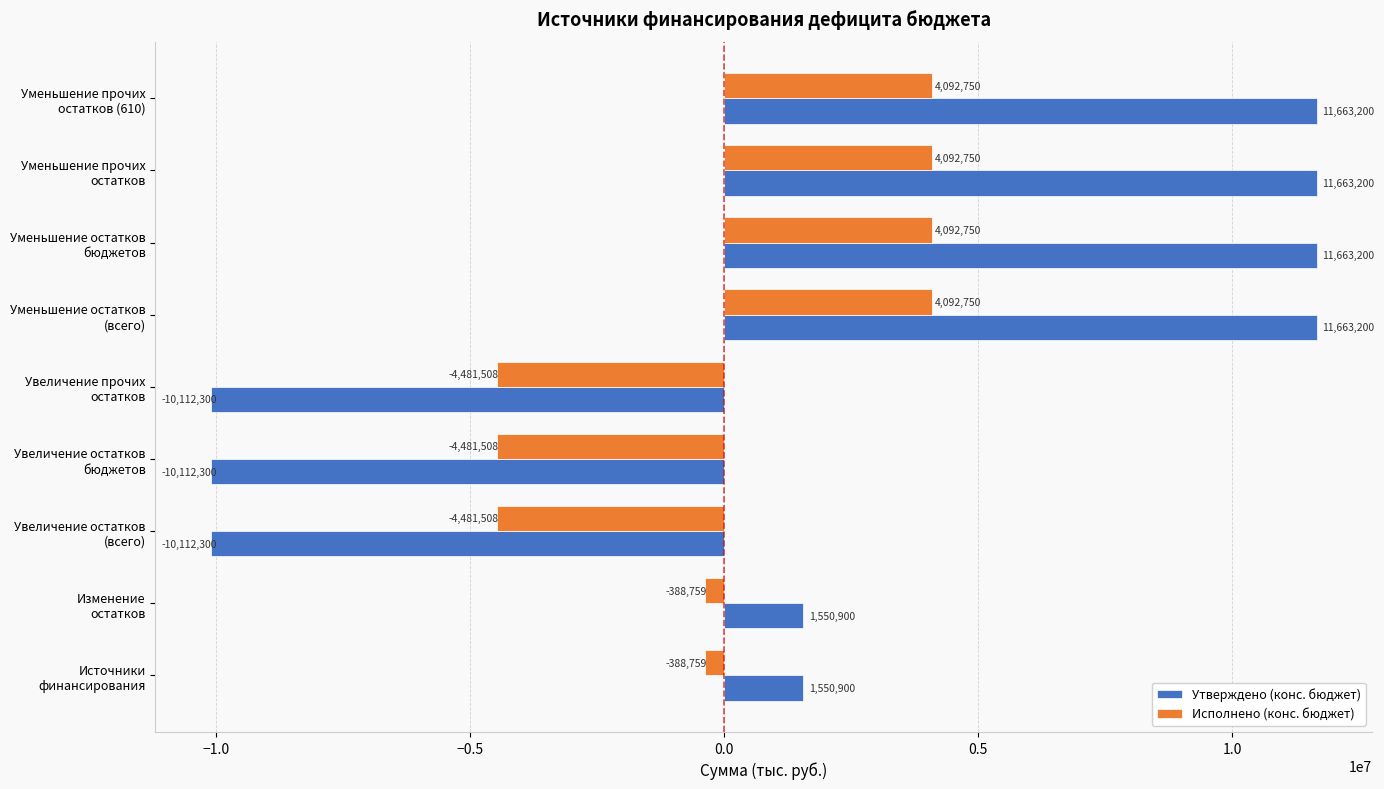

At how many categories does at least one series exceed 9209397?

4